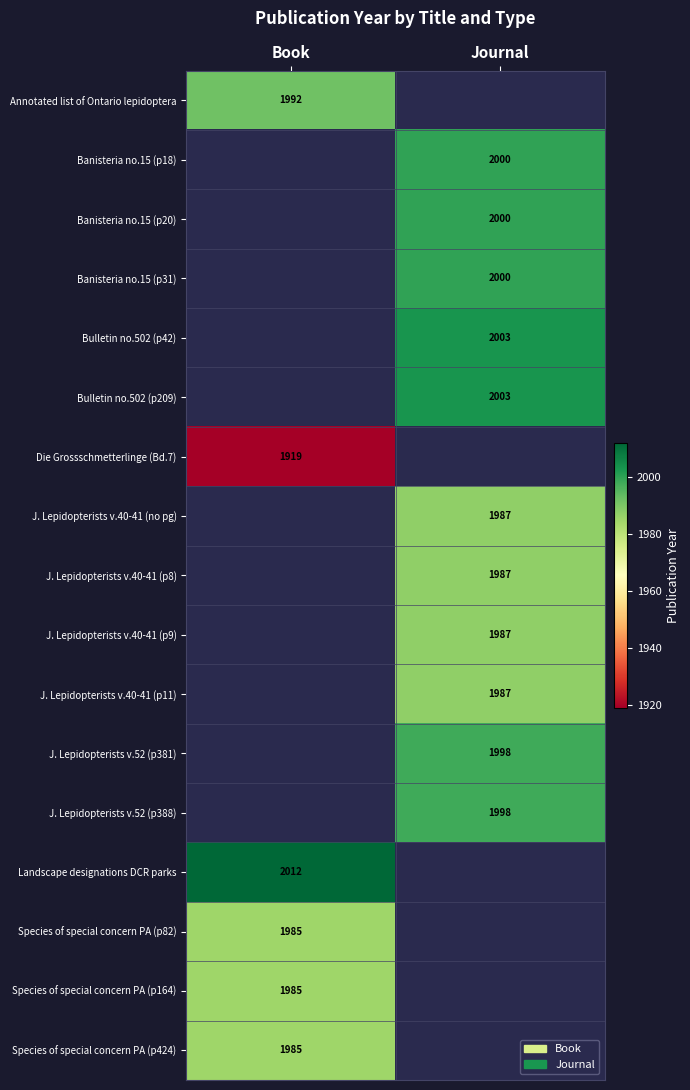

Is the value of Species of special concern PA (p82) at Book greater than the value of J. Lepidopterists v.52 (p381) at Journal?

No